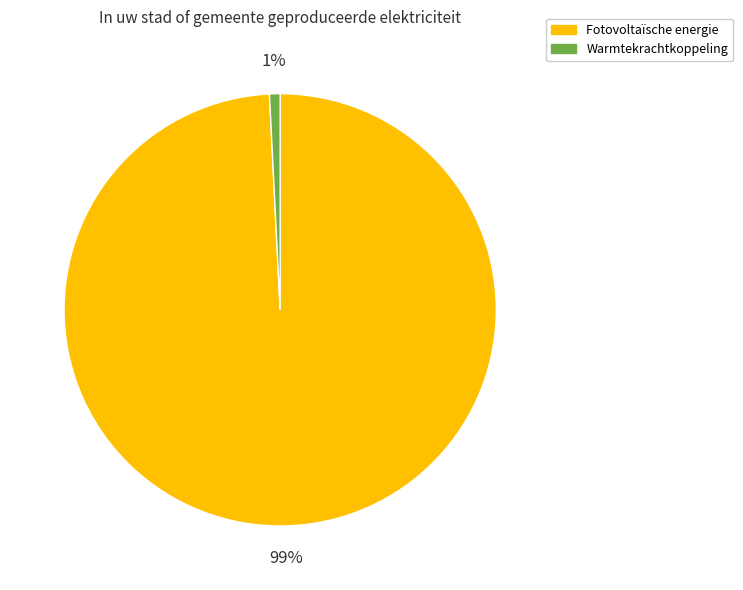

To the nearest percent, what is the difference between the largest and smallest slice percentages?

98%